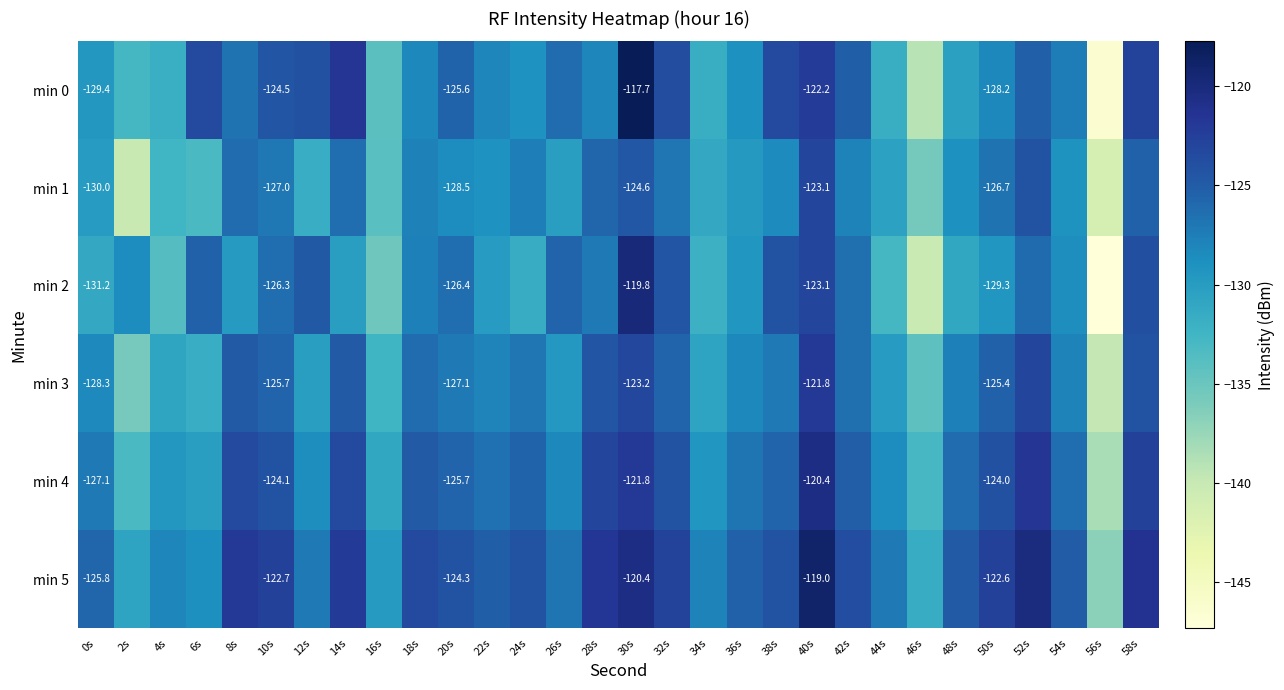

Count the number of categories in the chart.

30